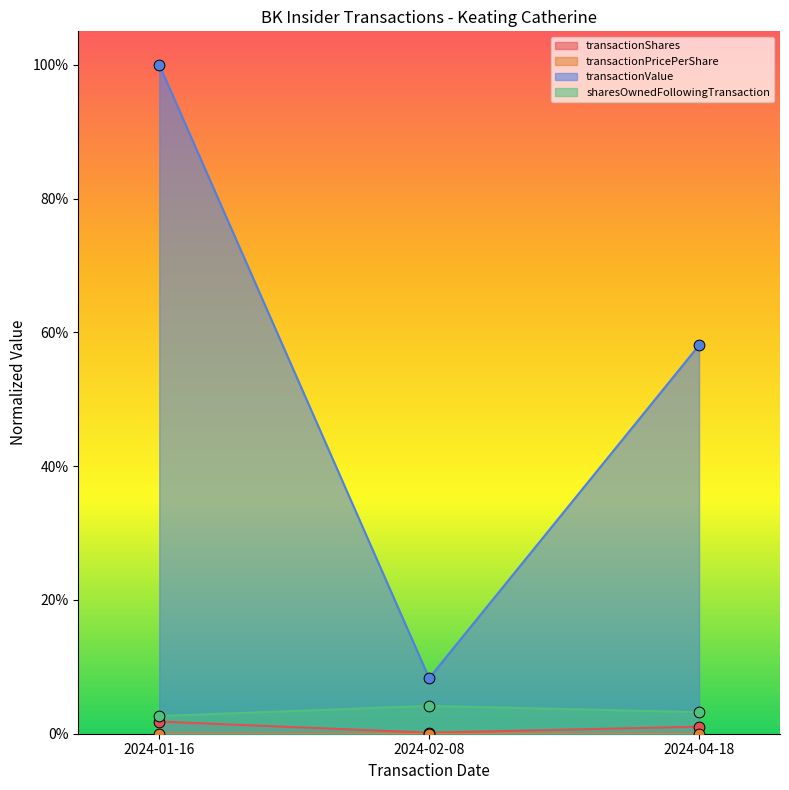

Which series contains the highest Y value?

transactionValue